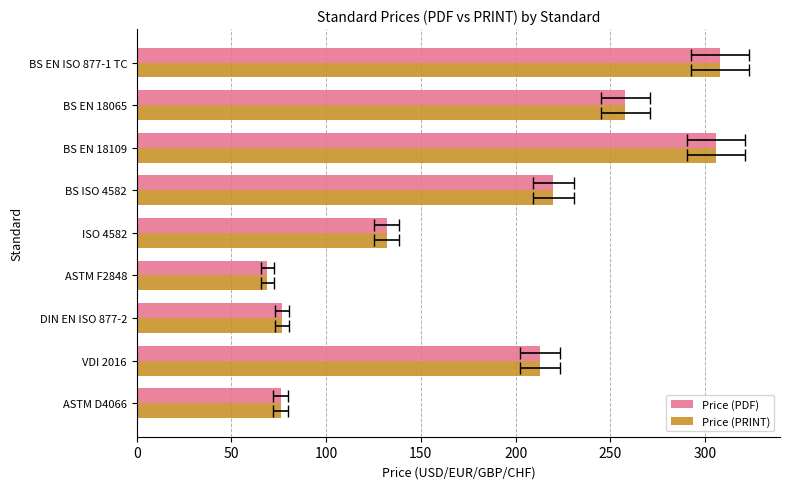

How many groups of bars are there?

9